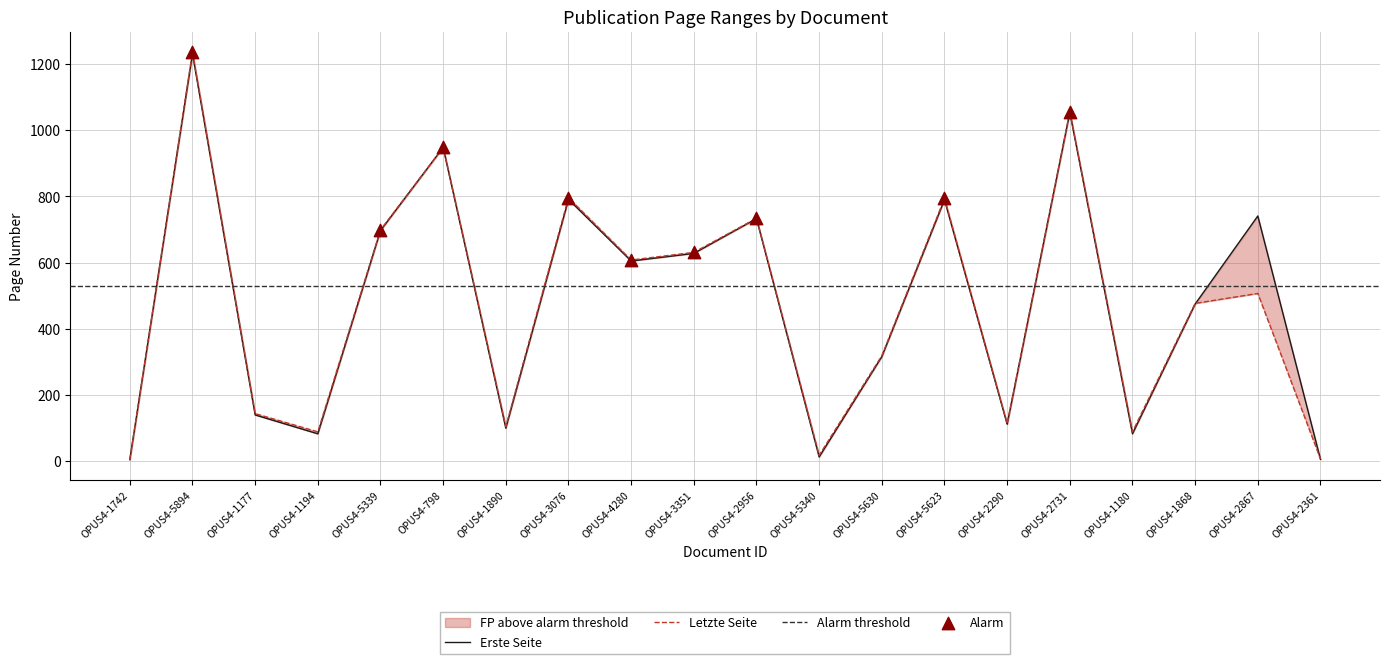

Which series contains the highest Y value?

Letzte Seite